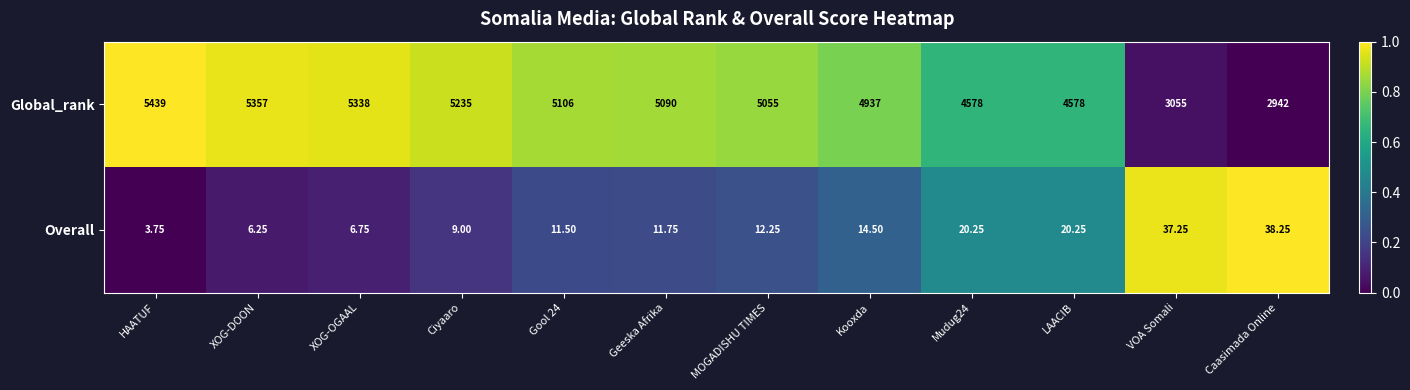

Count the number of data series in this chart.

2